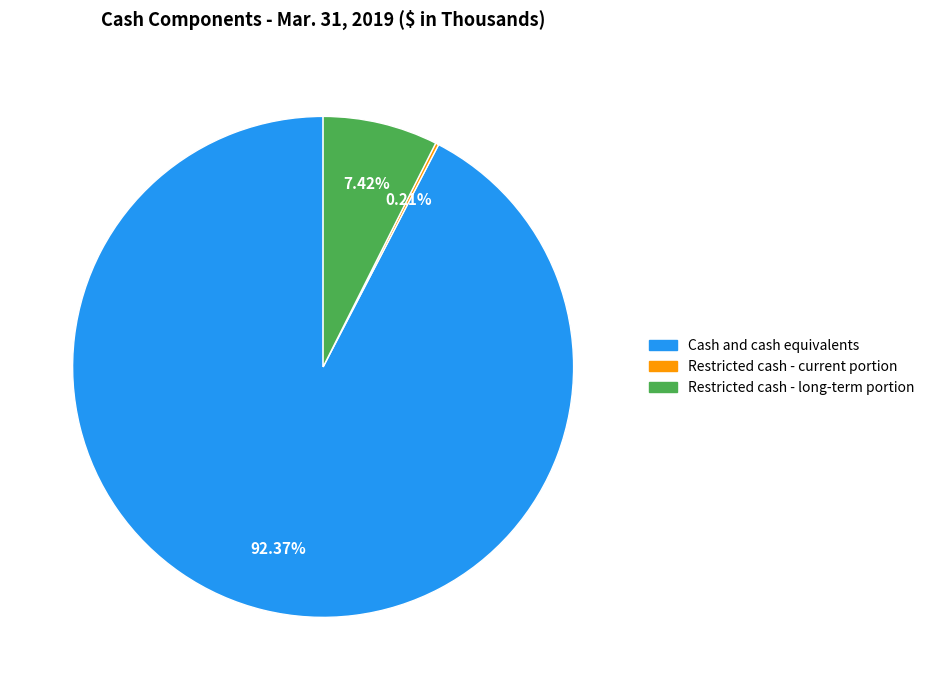

Which category has the biggest portion of the pie?

Cash and cash equivalents